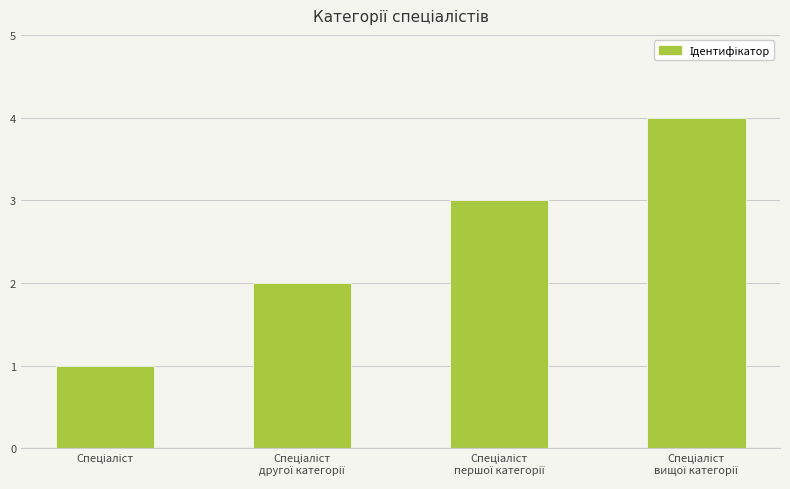

What is the difference between the maximum and minimum values?

3